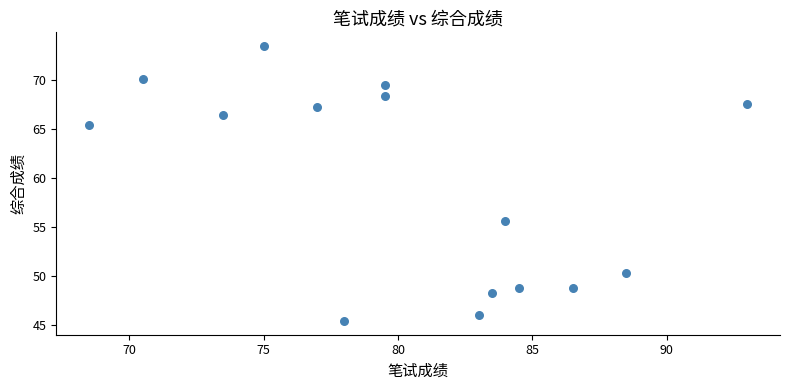

What is the range of Y values (max minus min)?

28.0